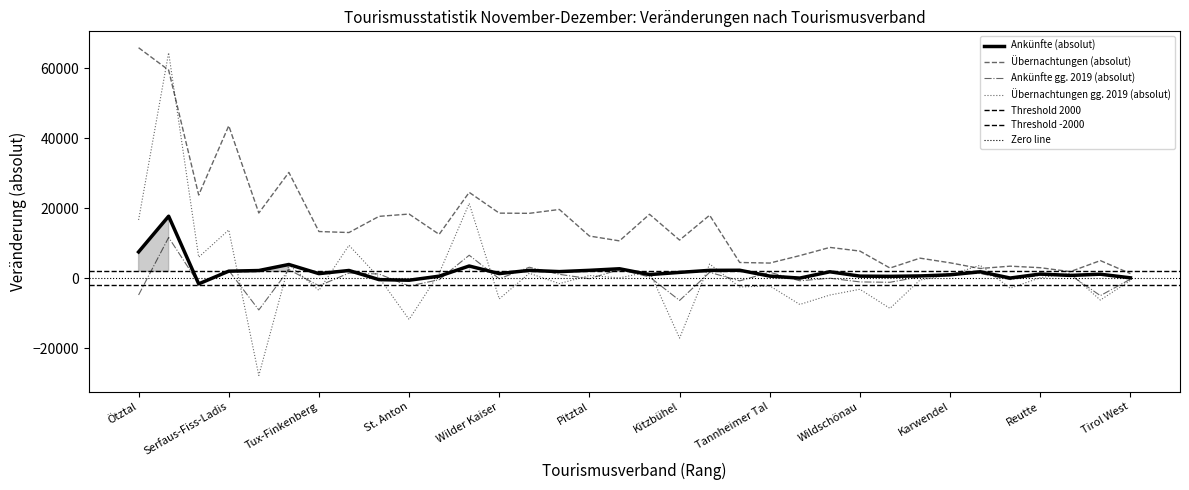

Is the value of Ankünfte (absolut) at Pitztal greater than the value of Ankünfte gg. 2019 (absolut) at Alpbachtal?

Yes